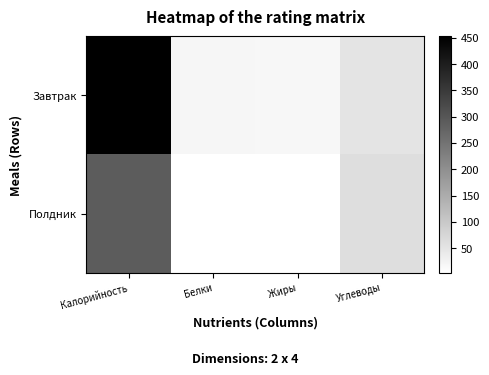

Reading left to right, extract all data points from this chart.

Завтрак: Калорийность=452.7	Белки=19.2	Жиры=17.9	Углеводы=52.4
Полдник: Калорийность=290.9	Белки=3.3	Жиры=4.4	Углеводы=62.8